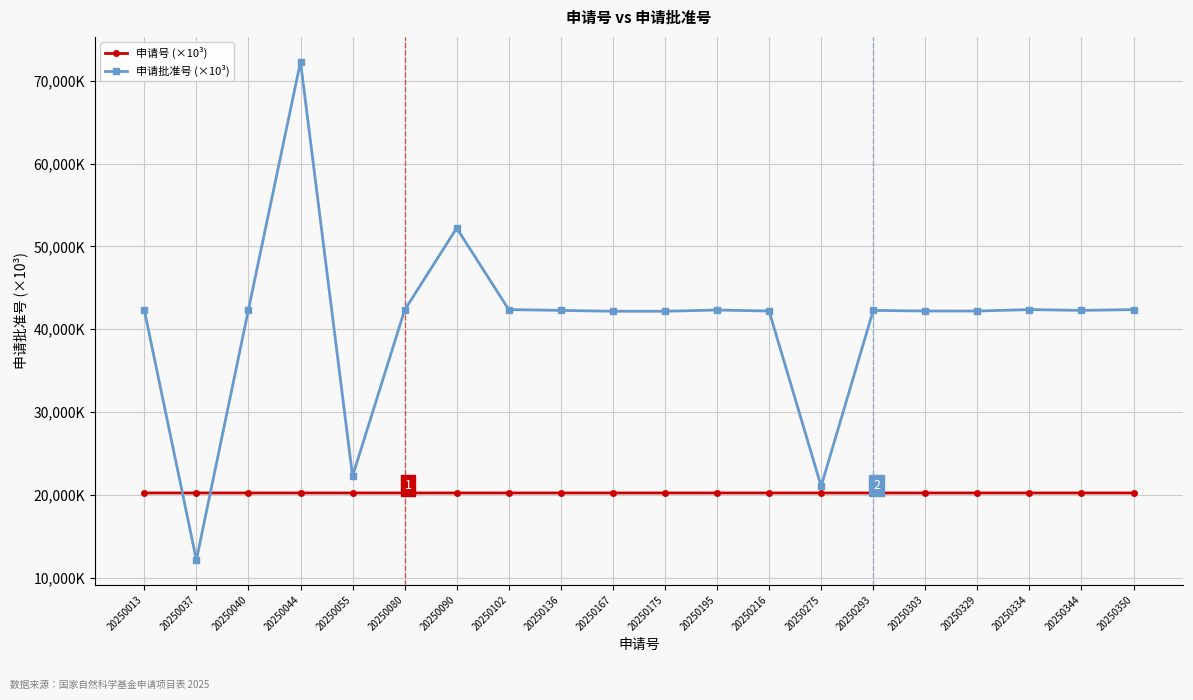

What is the average value of the 申请批准号 (×10³) series?

40712.1